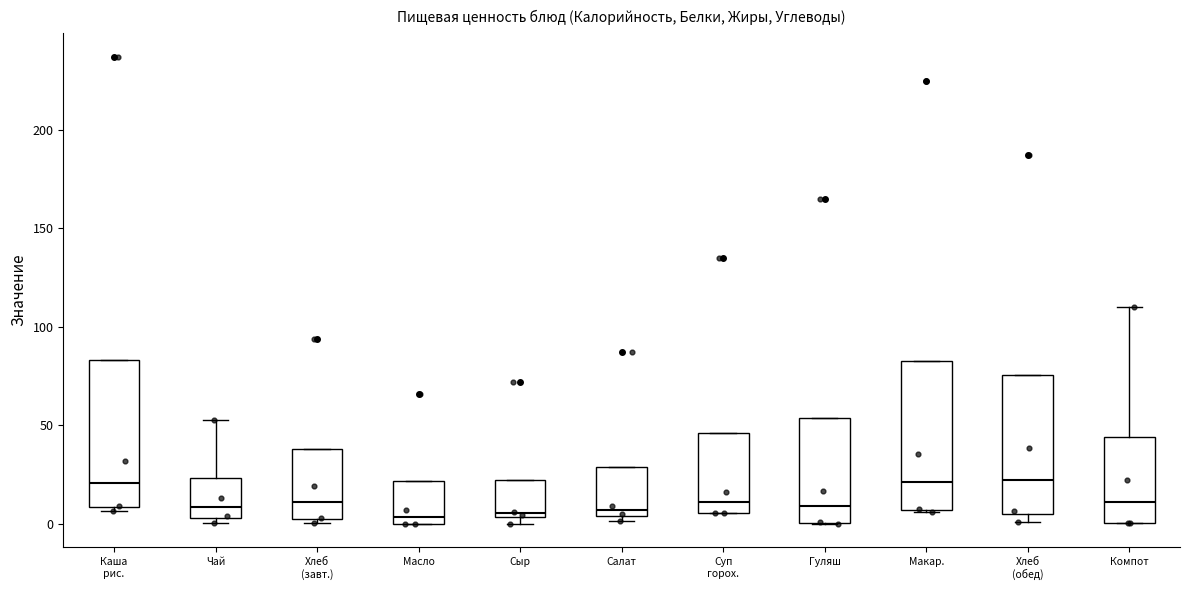

Where is the lower edge of the box for Салат on the y-axis? The values are not printed on the chart, so give them approximately, as read against the axis.

5